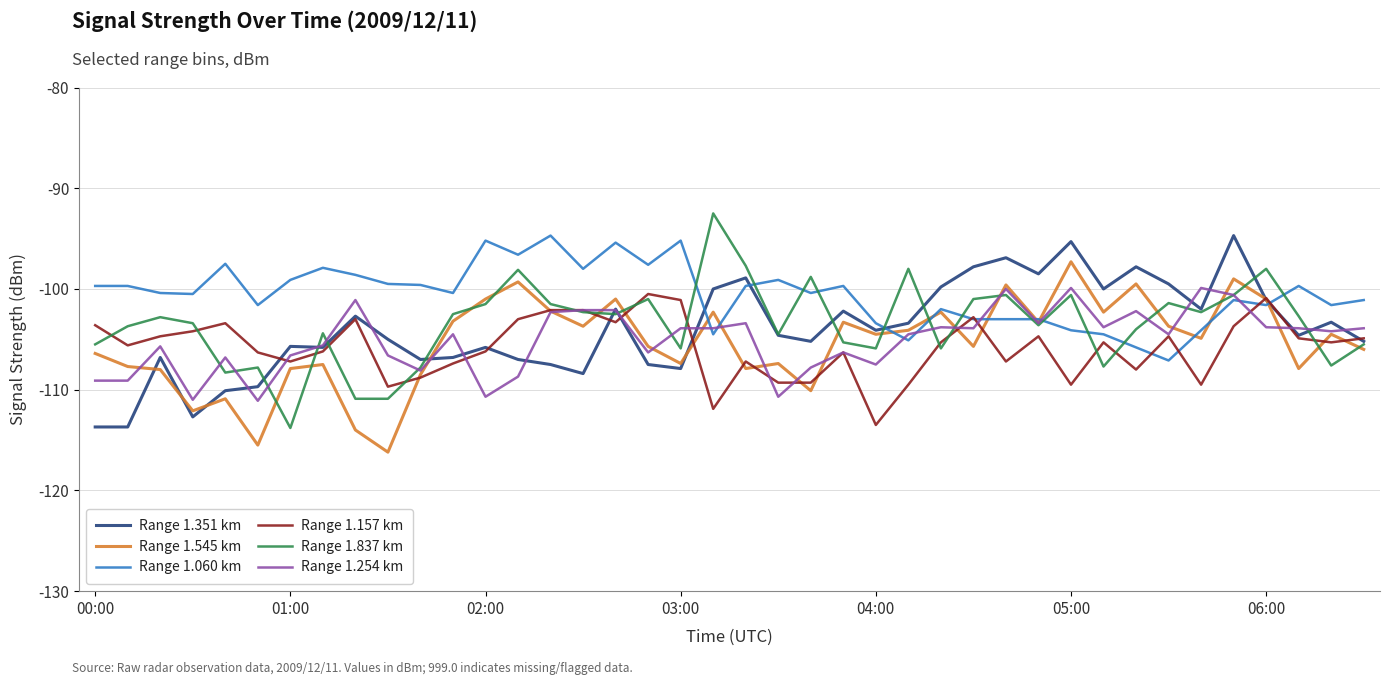

Does the chart display data point markers on the line(s)?

No